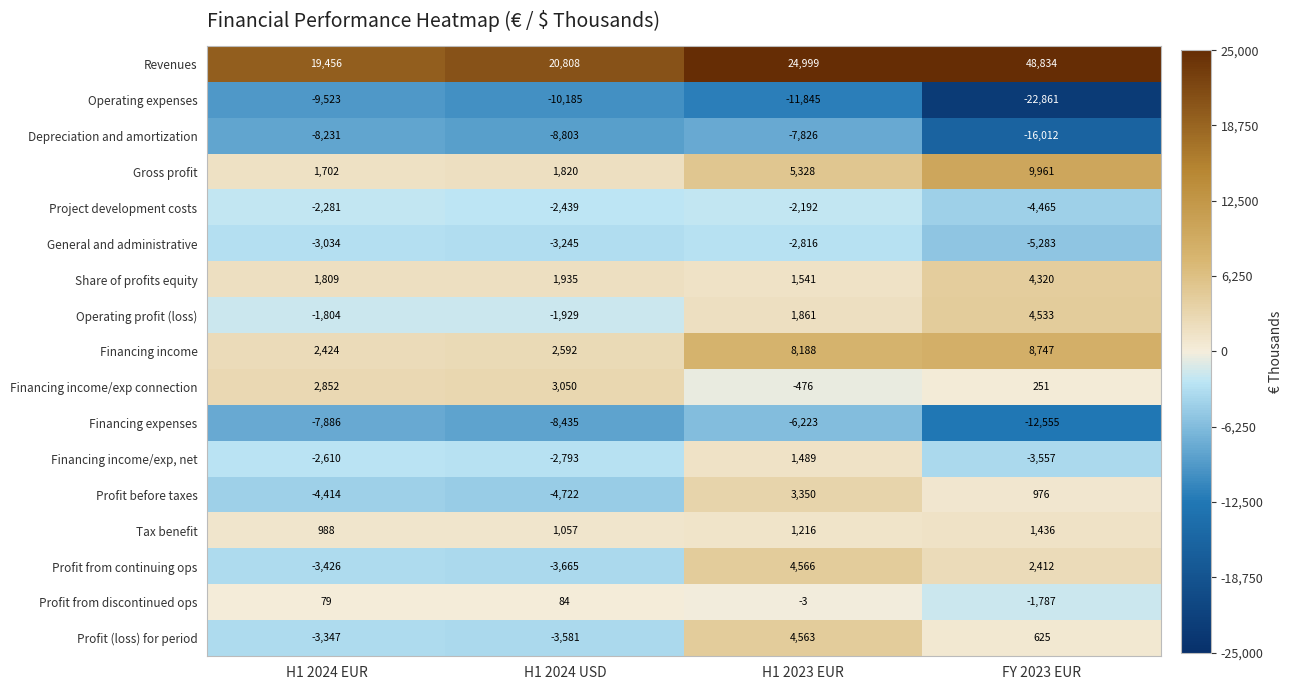

At which label does Profit (loss) for period first exceed 625?

H1 2023 EUR